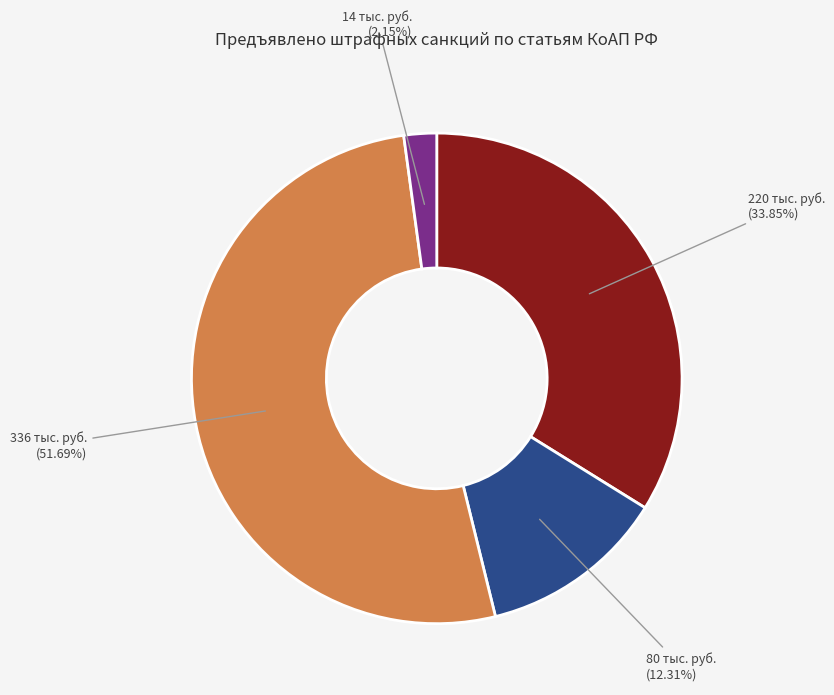

Is there a majority slice in this chart?

Yes